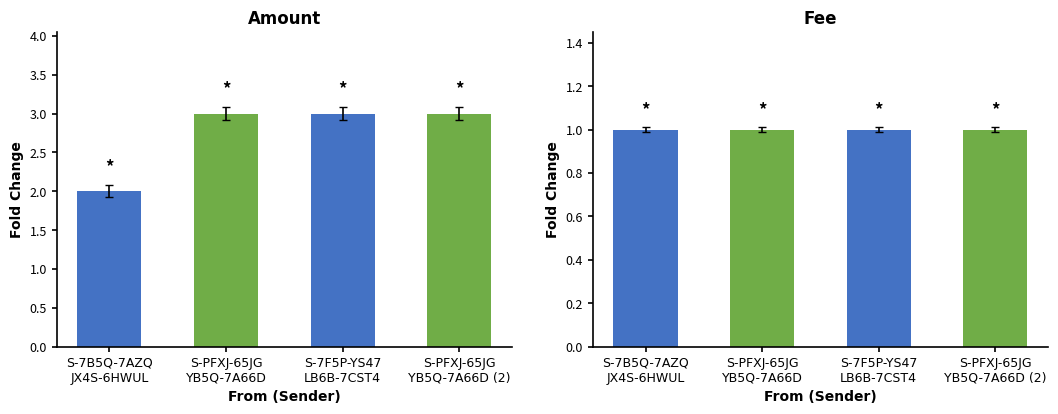

What is the total value across all series at S-7F5P-YS47
LB6B-7CST4?

4.0